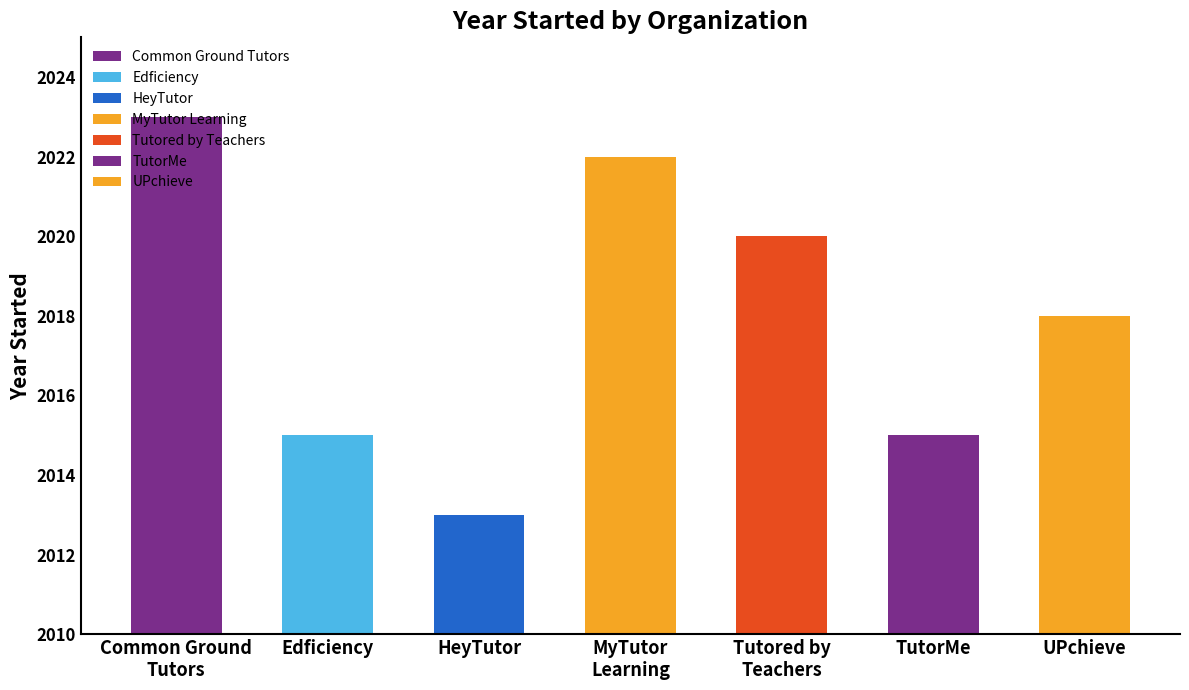

At which label is the value closest to 2018?

UPchieve